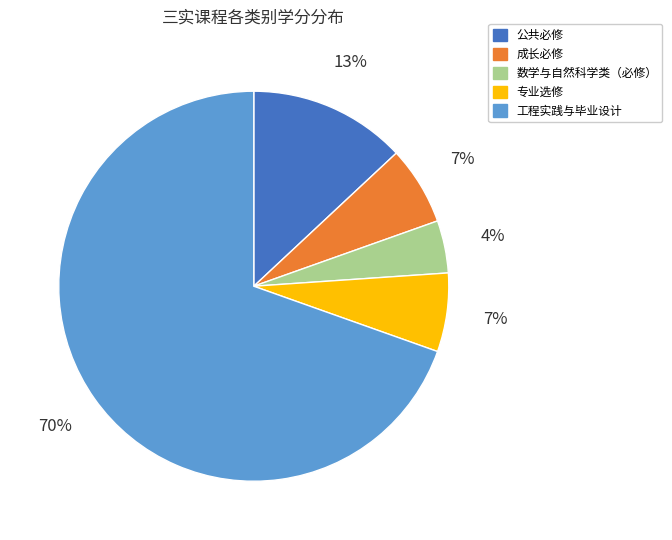

To the nearest percent, what percentage of the pie is 数学与自然科学类（必修）?

4%